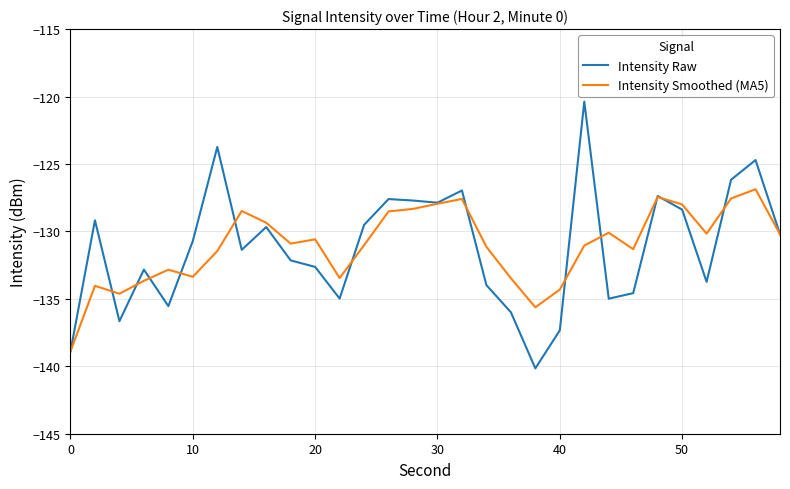

What are all the series names shown in the legend?

Intensity Raw, Intensity Smoothed (MA5)